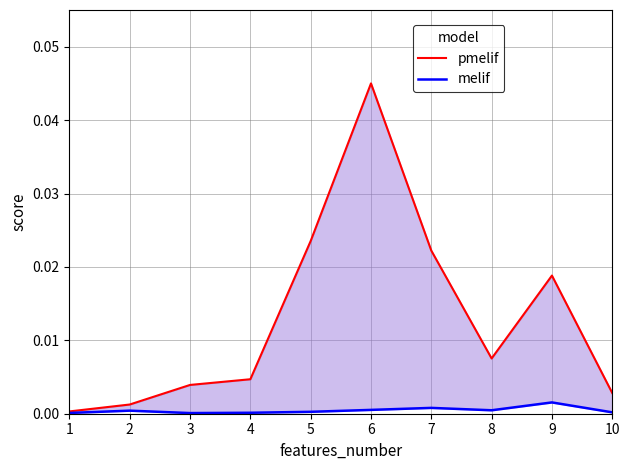

The value of melif at 6 is 0.0. True or false?

True